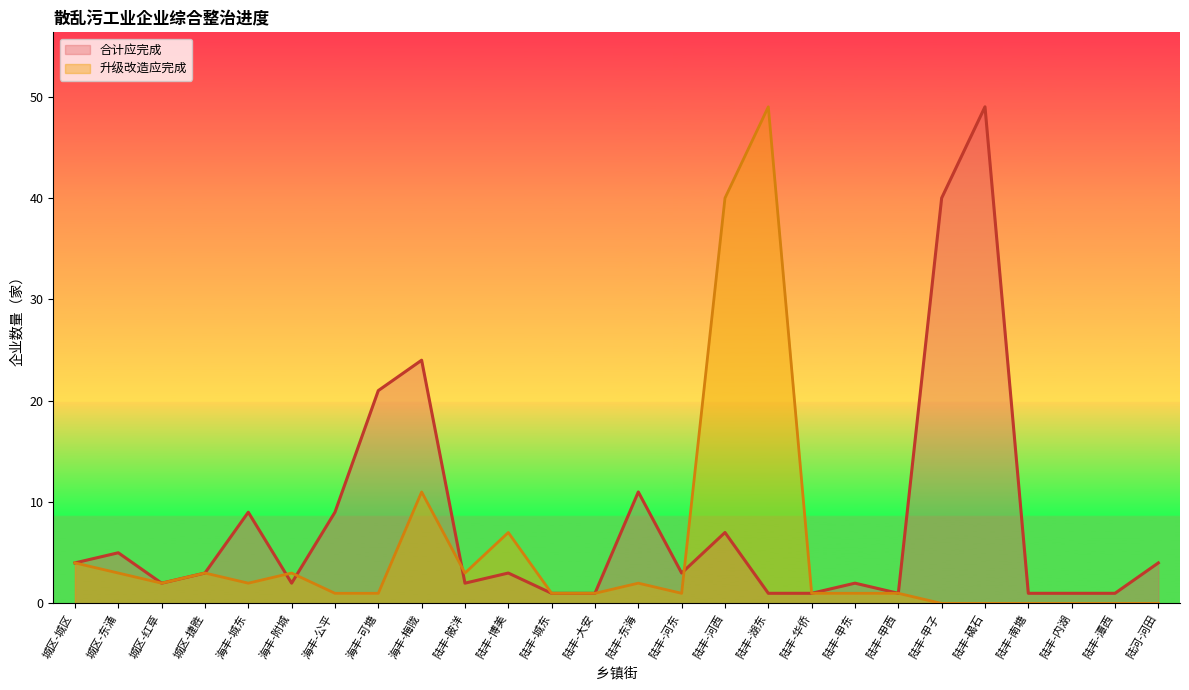

Reading left to right, transcribe all the data shown in this chart.

城区-城区=4	城区-东涌=5	城区-红草=2	城区-捷胜=3	海丰-城东=9	海丰-附城=2	海丰-公平=9	海丰-可塘=21	海丰-梅陇=24	陆丰-陂洋=2	陆丰-博美=3	陆丰-城东=1	陆丰-大安=1	陆丰-东海=11	陆丰-河东=3	陆丰-河西=7	陆丰-湖东=1	陆丰-华侨=1	陆丰-甲东=2	陆丰-甲西=1	陆丰-甲子=40	陆丰-碣石=49	陆丰-南塘=1	陆丰-内湖=1	陆丰-潭西=1	陆河-河田=4